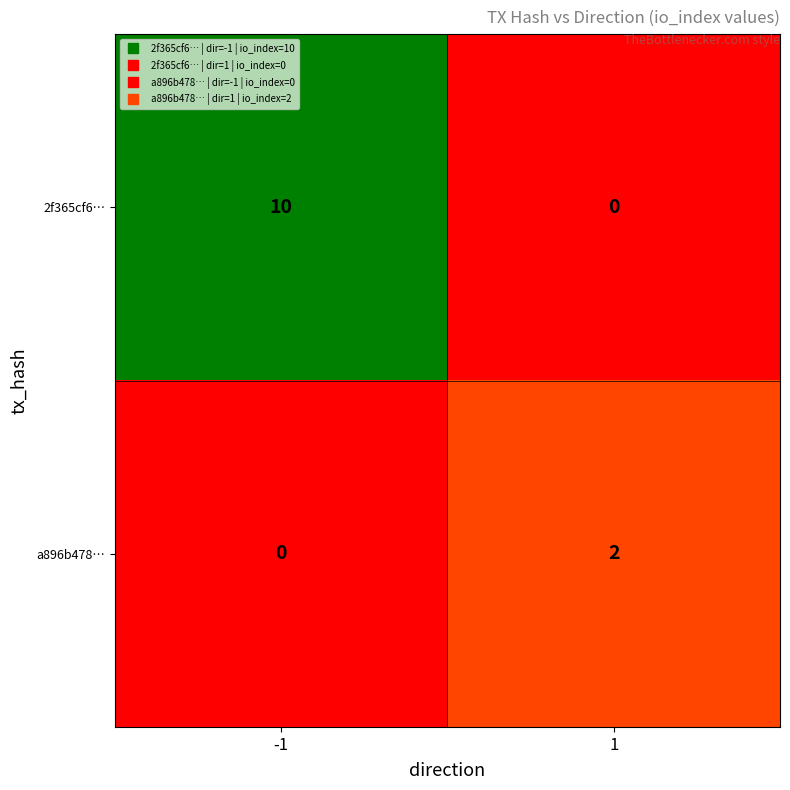

Is the value of a896b478… at -1 greater than the value of 2f365cf6… at -1?

No